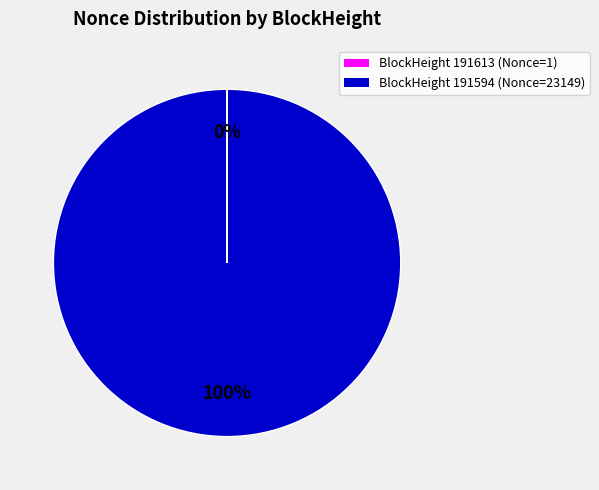

To the nearest percent, what is the average slice percentage?

50%